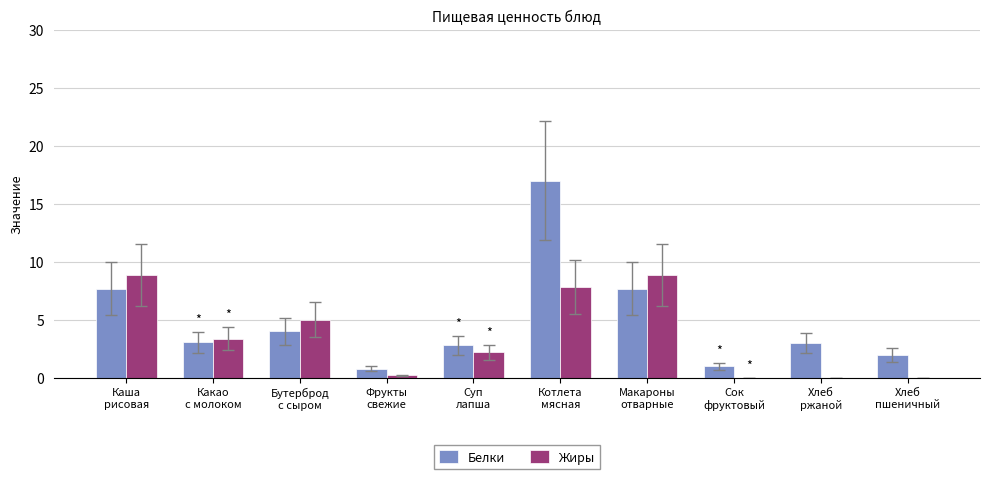

What is the maximum value for Белки?

17.0